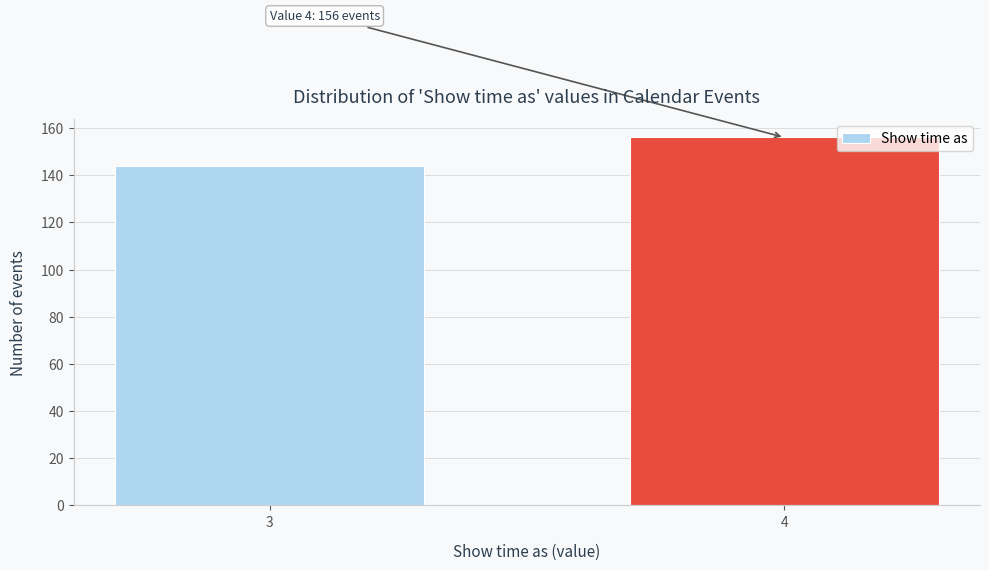

Reading left to right, transcribe all the data shown in this chart.

3=144	4=156